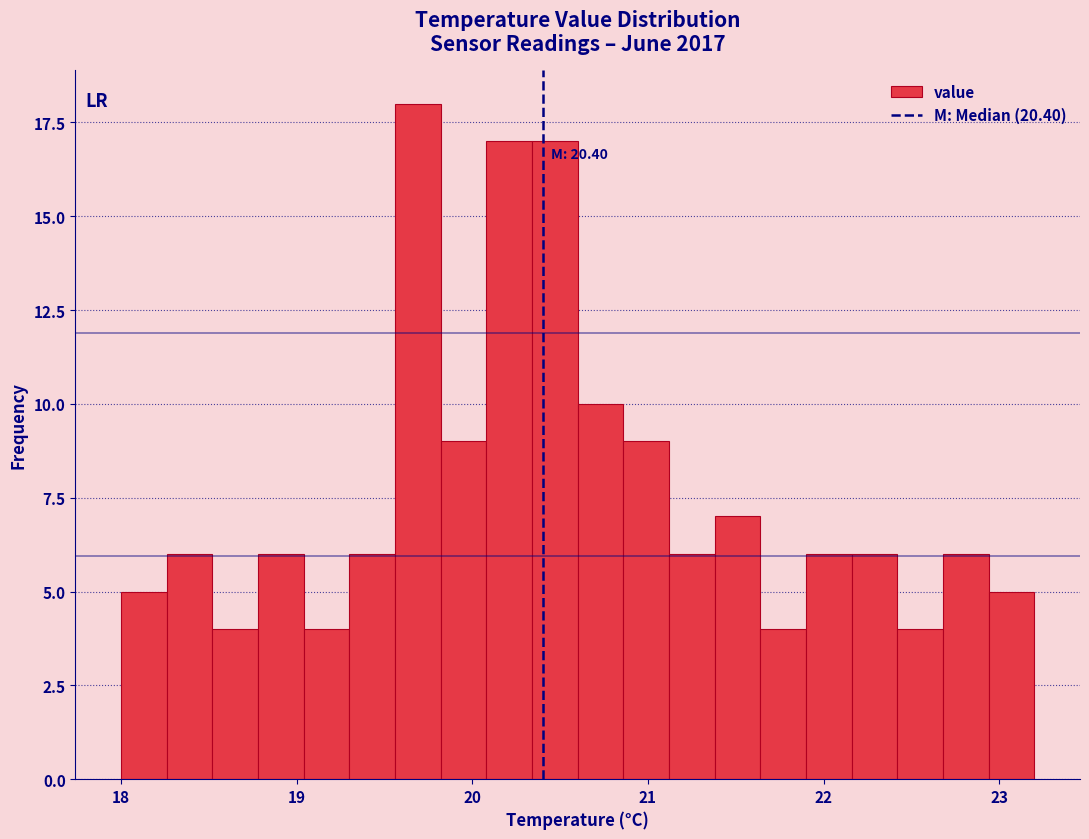

Read against the x-axis, roughly where is the centre of the tallest bar?

19.7